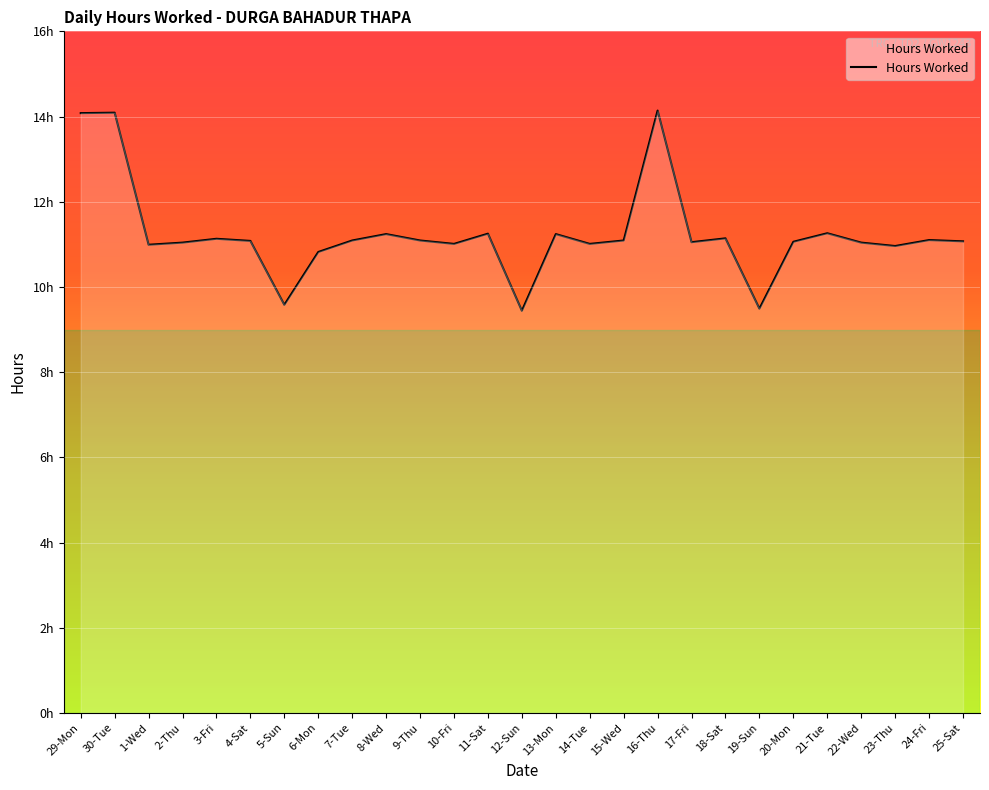

Rank the categories by value from lowest to highest.

12-Sun, 19-Sun, 5-Sun, 6-Mon, 23-Thu, 1-Wed, 10-Fri, 14-Tue, 2-Thu, 22-Wed, 17-Fri, 20-Mon, 25-Sat, 4-Sat, 7-Tue, 9-Thu, 15-Wed, 24-Fri, 3-Fri, 18-Sat, 8-Wed, 13-Mon, 11-Sat, 21-Tue, 29-Mon, 30-Tue, 16-Thu